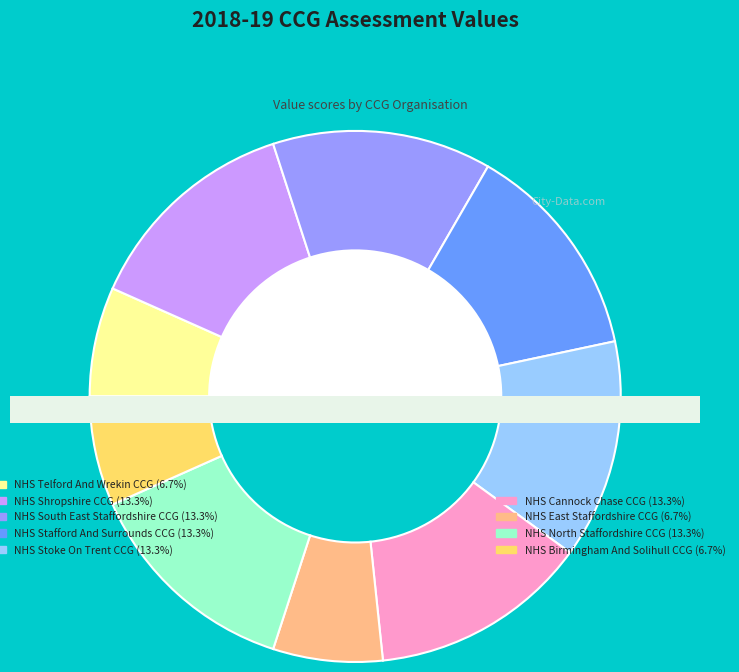

The NHS Telford And Wrekin CCG slice represents 1% of the pie. True or false?

False